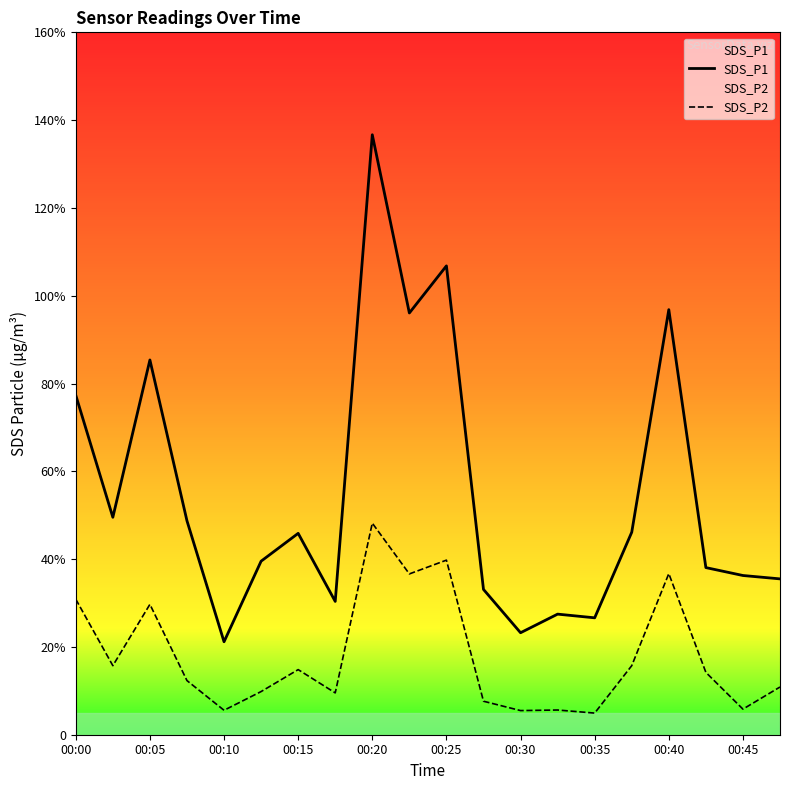

Does the chart display data point markers on the line(s)?

No